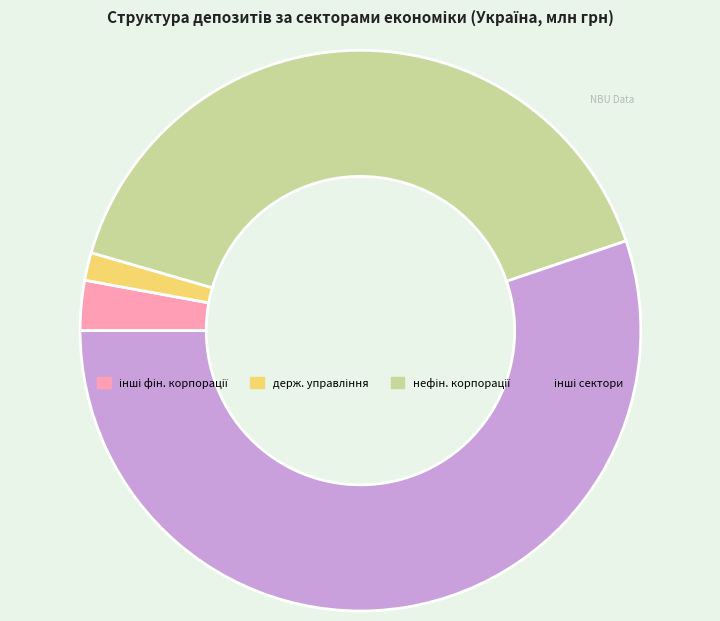

Is there a majority slice in this chart?

Yes